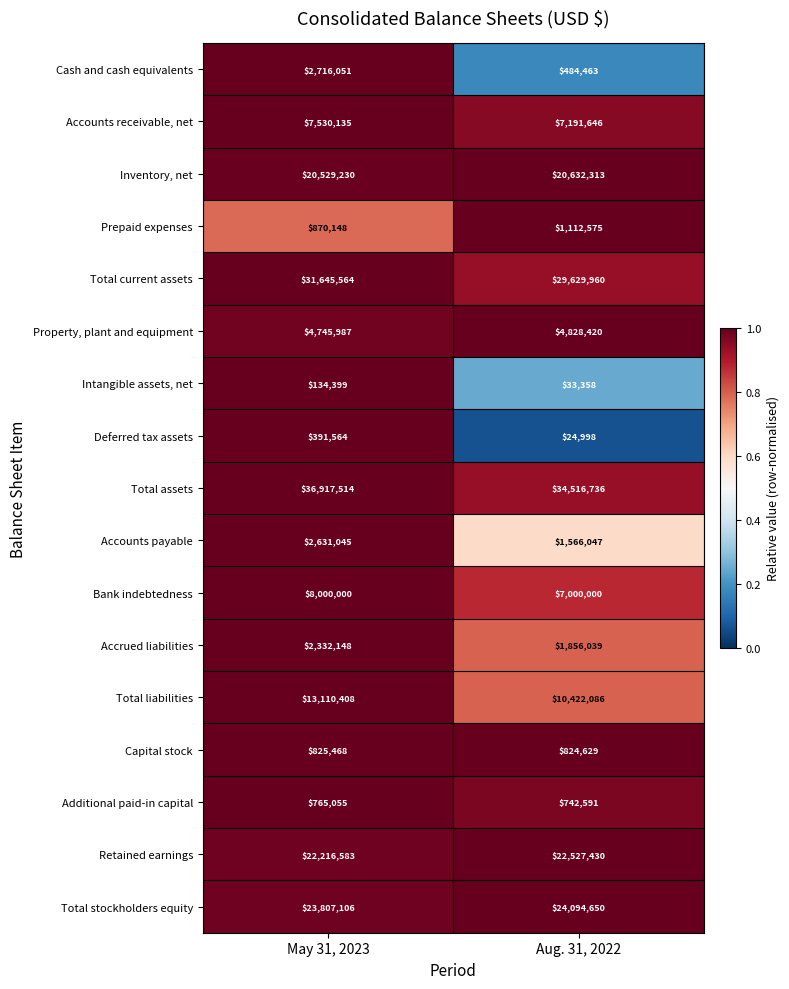

Which series changed the most between May 31, 2023 and Aug. 31, 2022?

Total liabilities